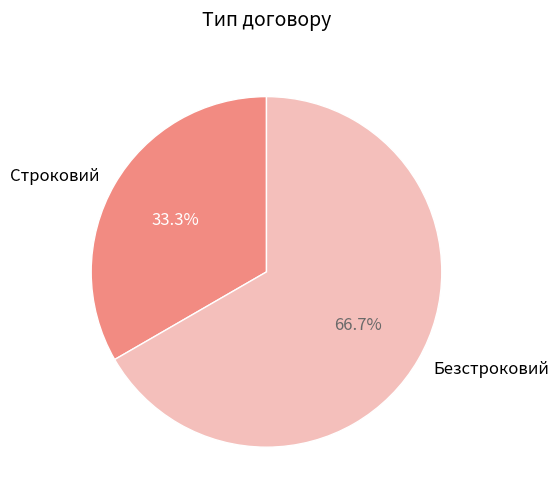

Which has a higher value, Строковий or Безстроковий?

Безстроковий